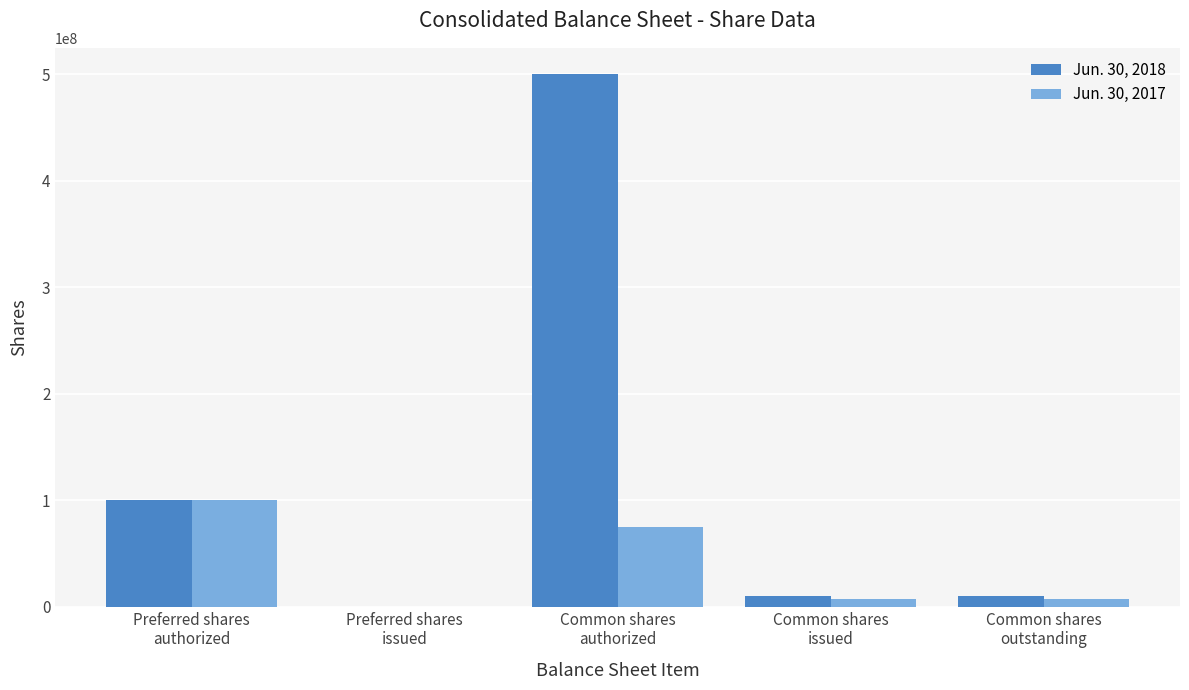

Is it true that Jun. 30, 2017 equals 7250000 at Common shares
issued?

True